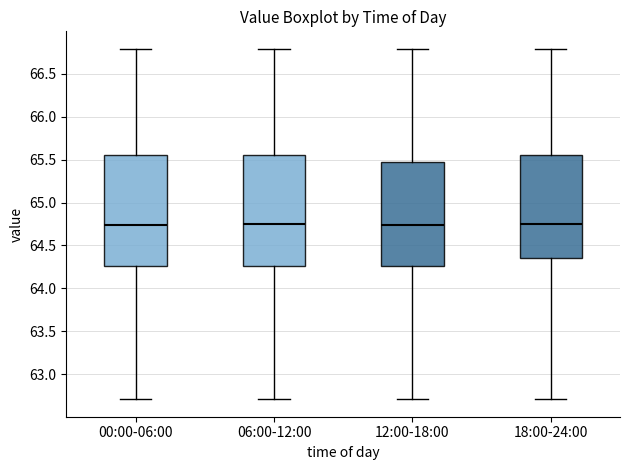

Where does the upper whisker of the box for 18:00-24:00 end on the y-axis? The values are not printed on the chart, so give them approximately, as read against the axis.

66.80